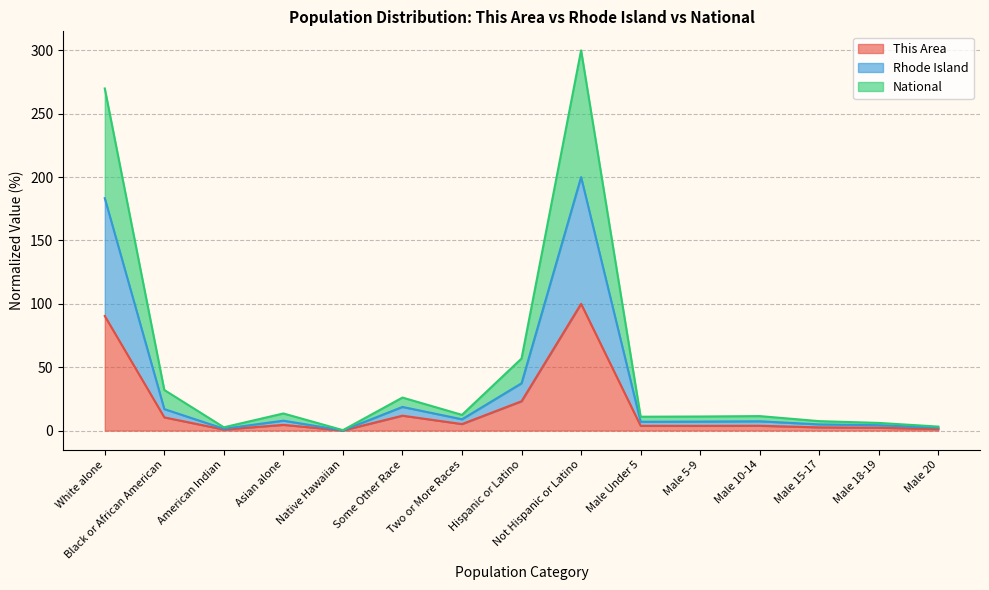

What is the spread (max minus min) of values at Black or African American?

21.6